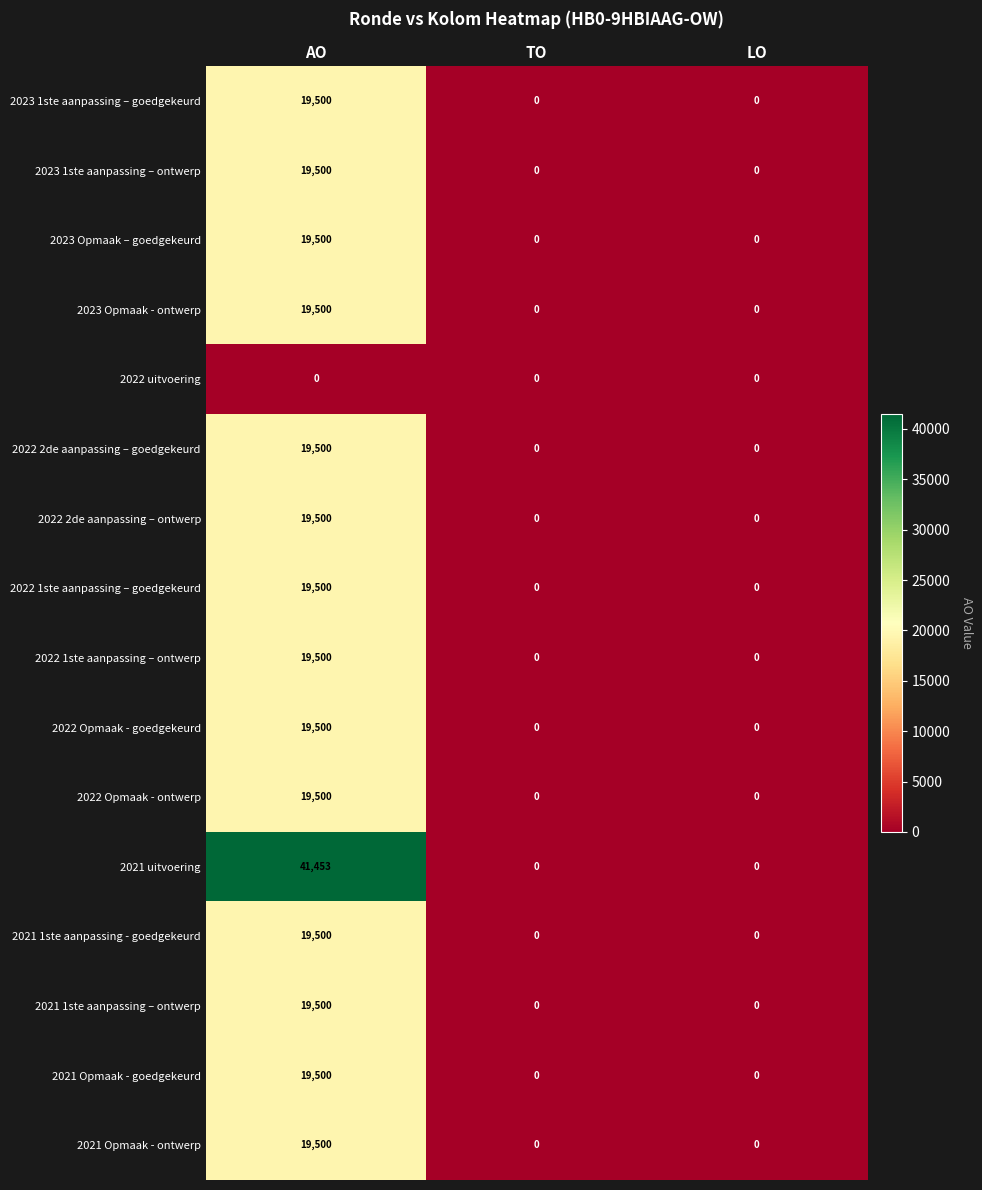

Count the 2022 1ste aanpassing – goedgekeurd values in the range 0 to 19500.

3